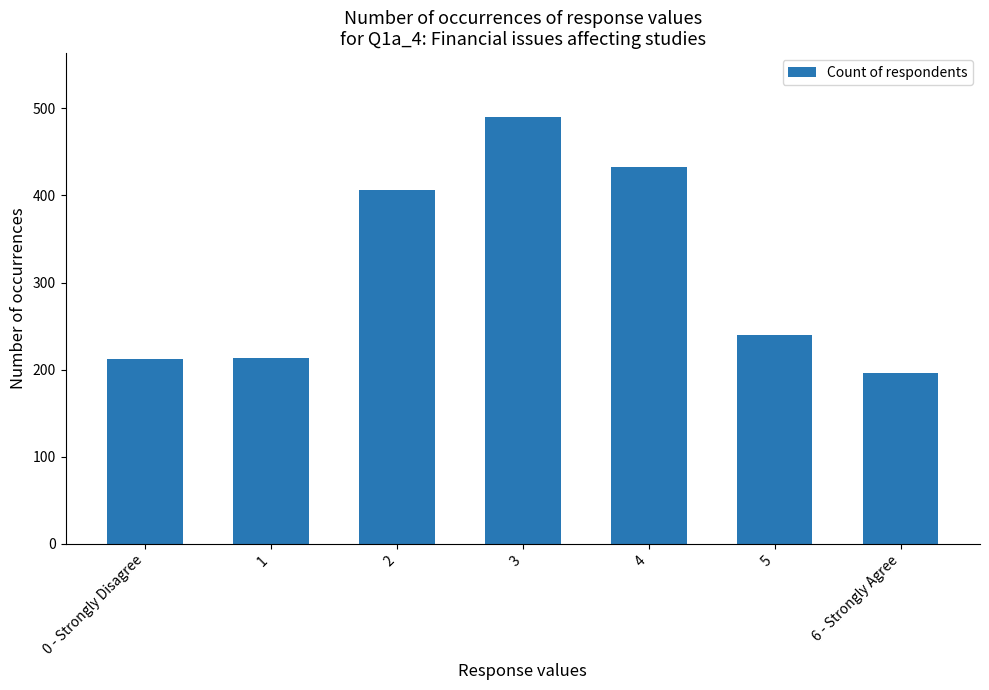

What position from the right is 5?

2